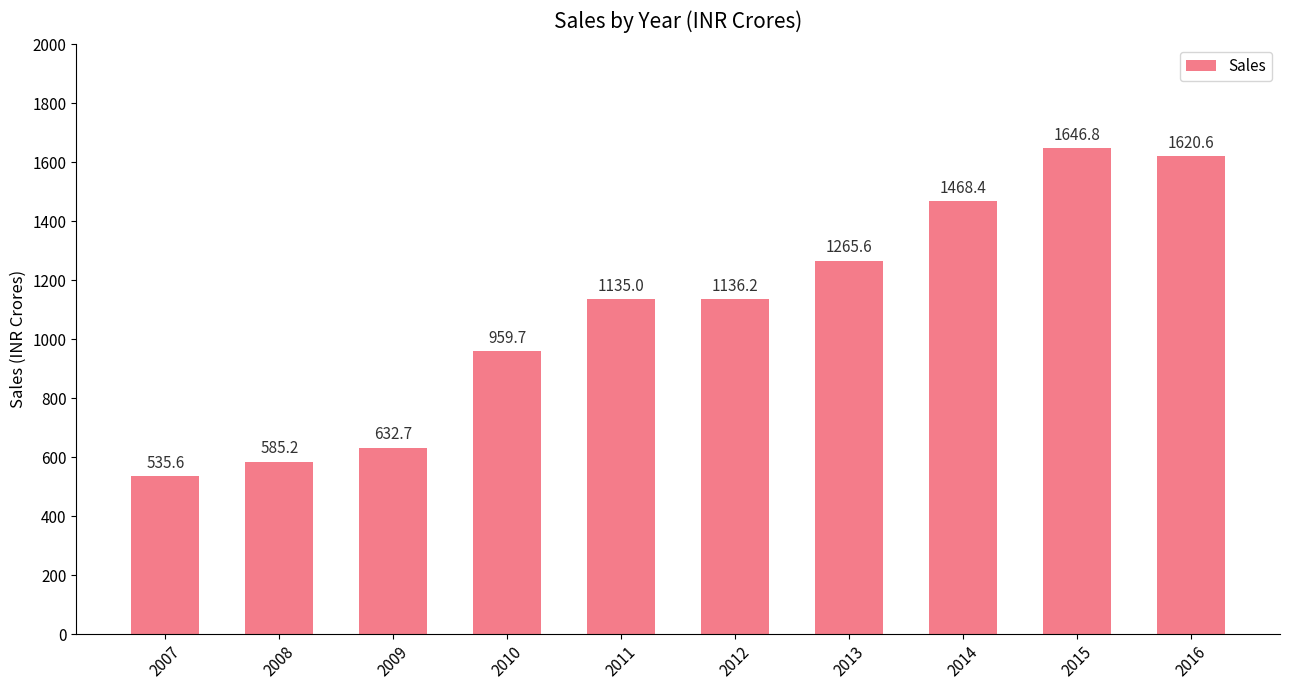

Between 2016 and 2012, which is larger?

2016